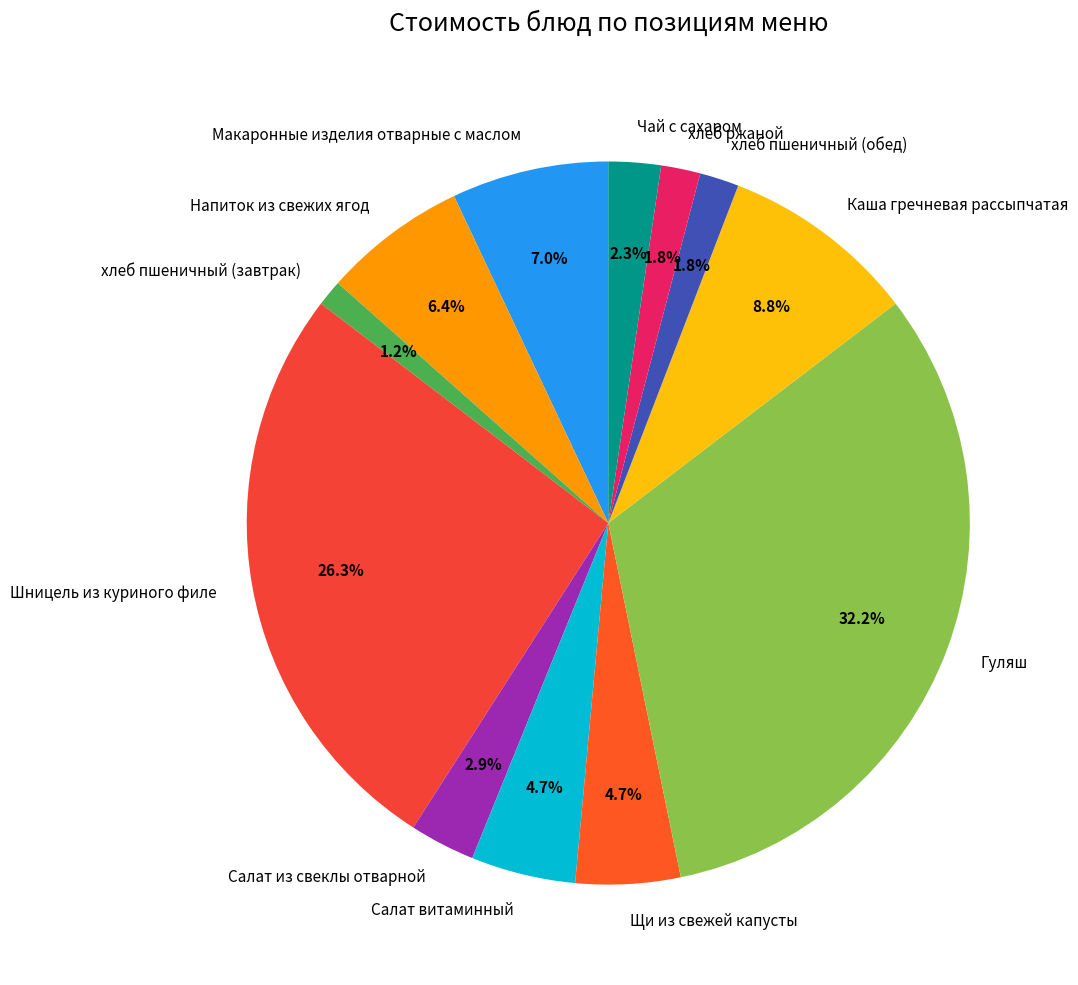

The Салат витаминный slice represents 5% of the pie. True or false?

True